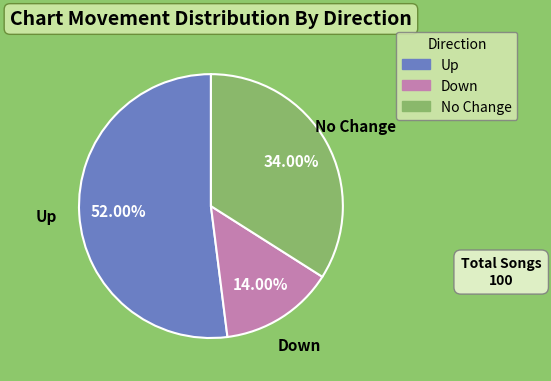

Is there any slice that represents more than half of the pie?

Yes